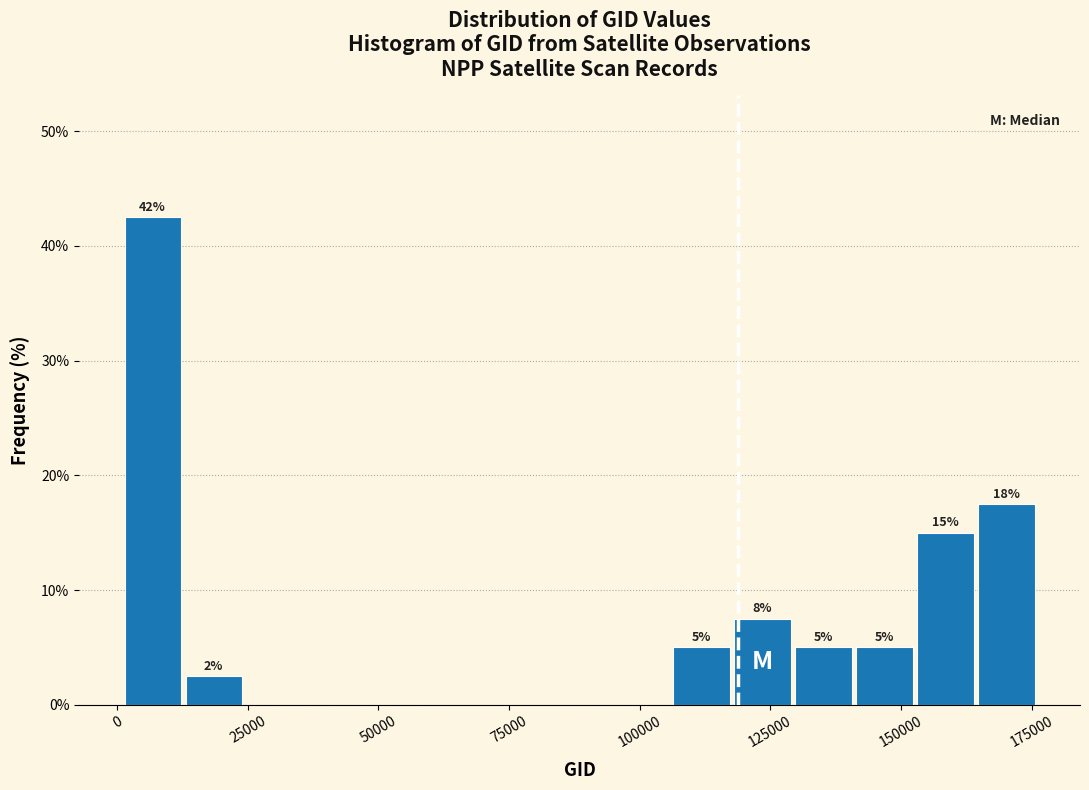

Read against the x-axis, roughly where is the centre of the tallest bar?

5000